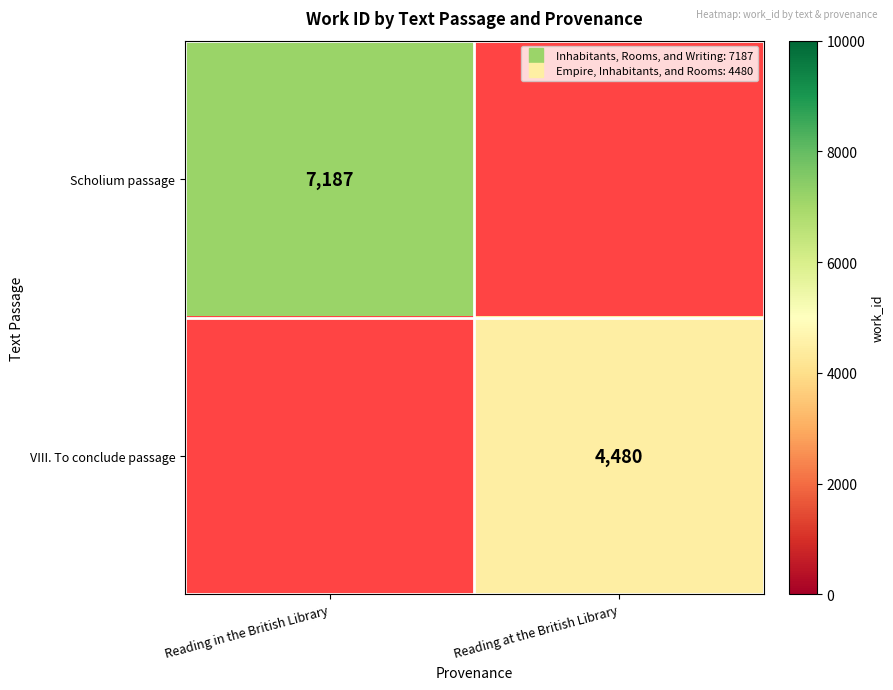

Which category has the lowest value across all series?

Reading at the British Library